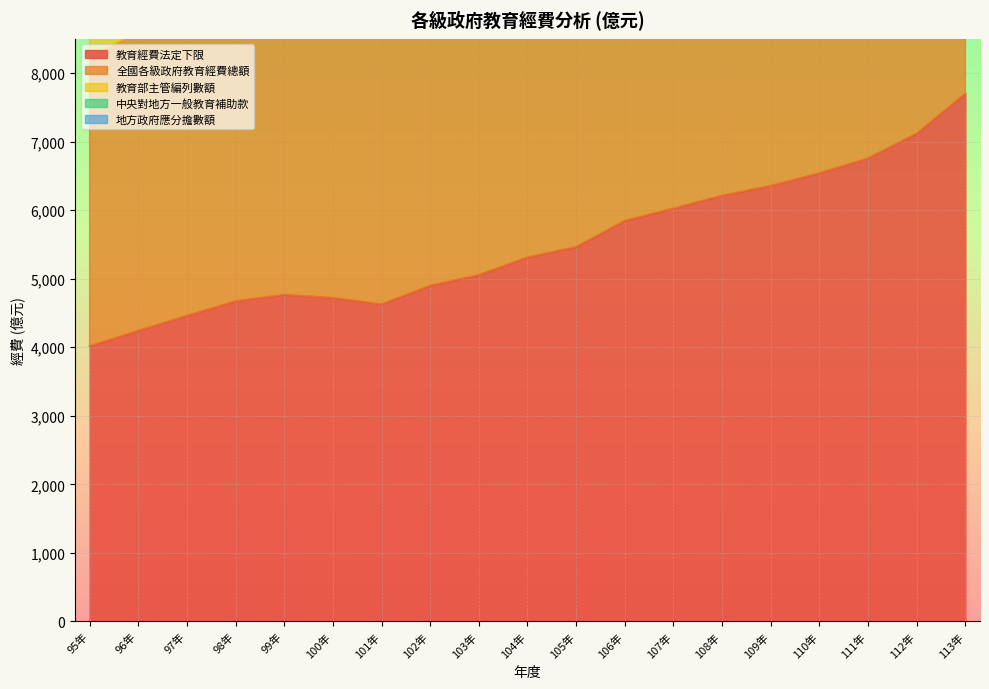

What is the value of the 全國各級政府教育經費總額 point at the 1st from the left?

12427